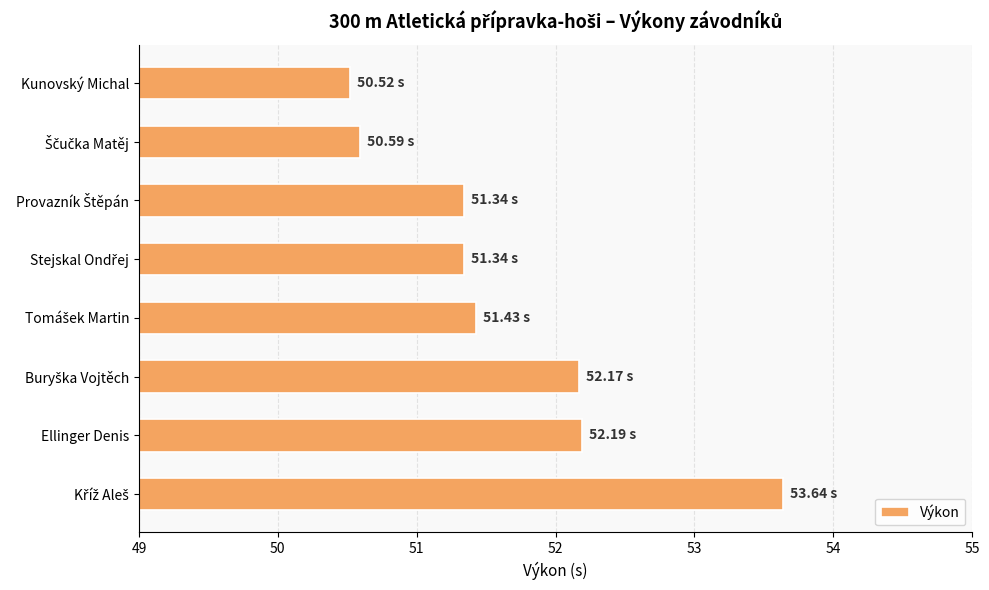

What is the difference between the maximum and minimum values?

3.1